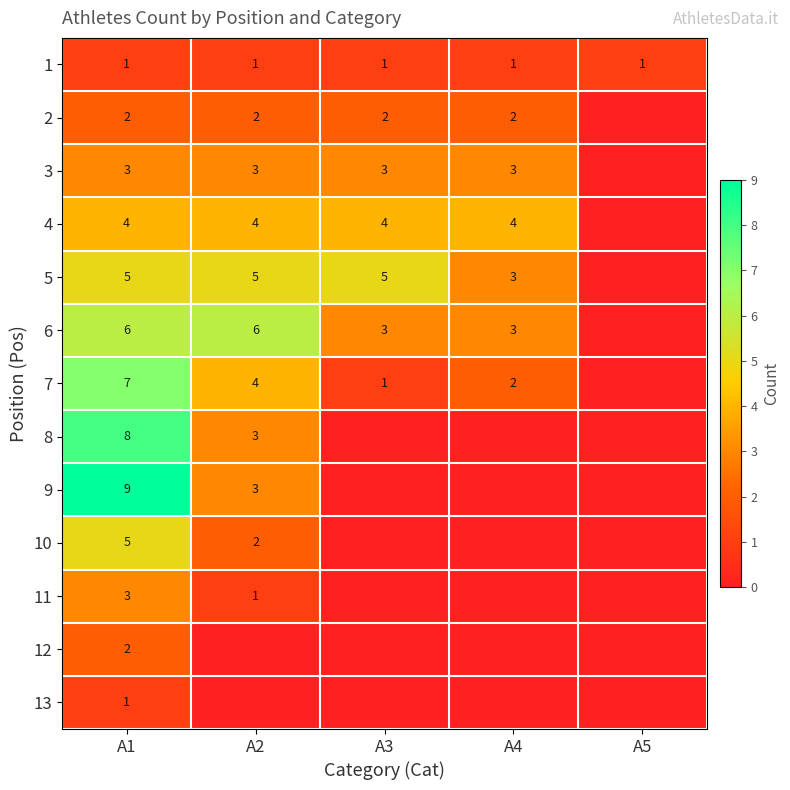

The 6 series shows 2 at A4. True or false?

False